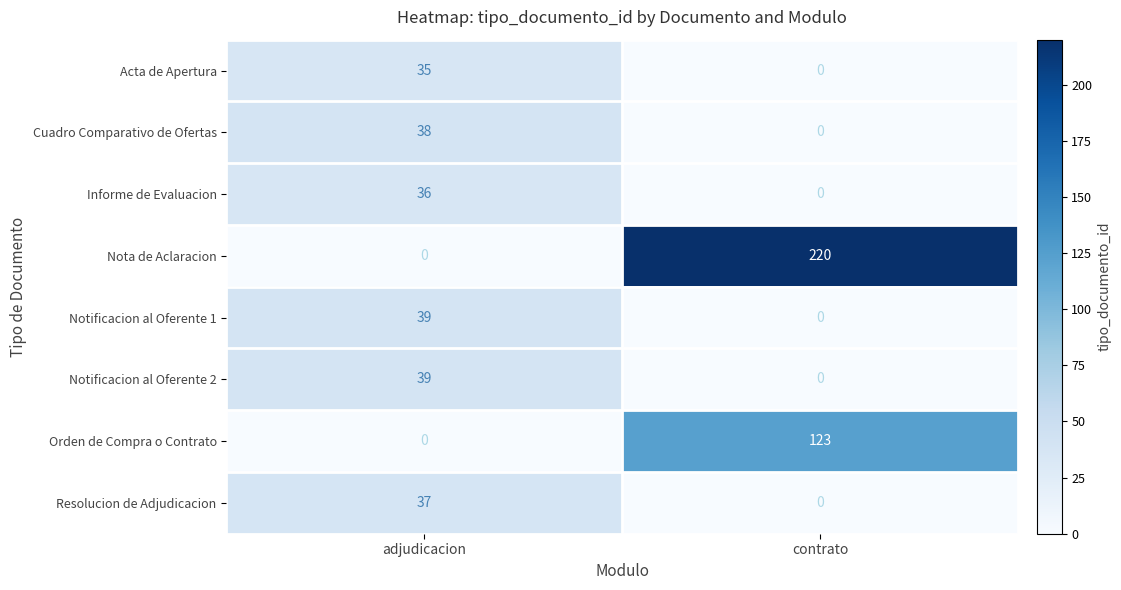

Reading left to right, transcribe all the data shown in this chart.

Acta de Apertura: 35	0
Cuadro Comparativo de Ofertas: 38	0
Informe de Evaluacion: 36	0
Nota de Aclaracion: 0	220
Notificacion al Oferente 1: 39	0
Notificacion al Oferente 2: 39	0
Orden de Compra o Contrato: 0	123
Resolucion de Adjudicacion: 37	0